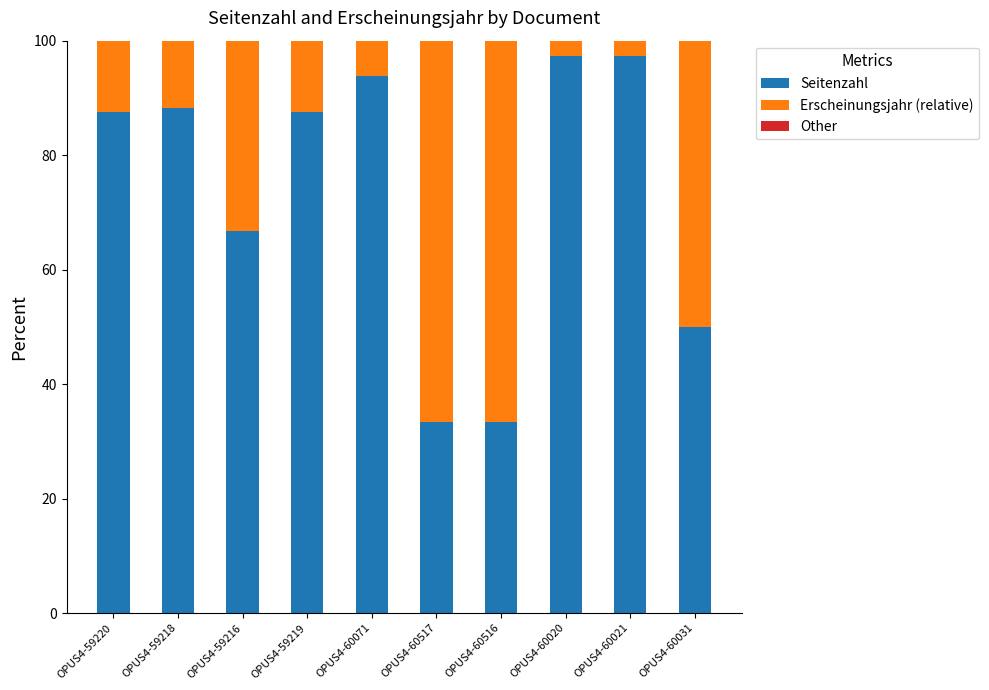

What value does the Seitenzahl series have at OPUS4-59216?

66.7